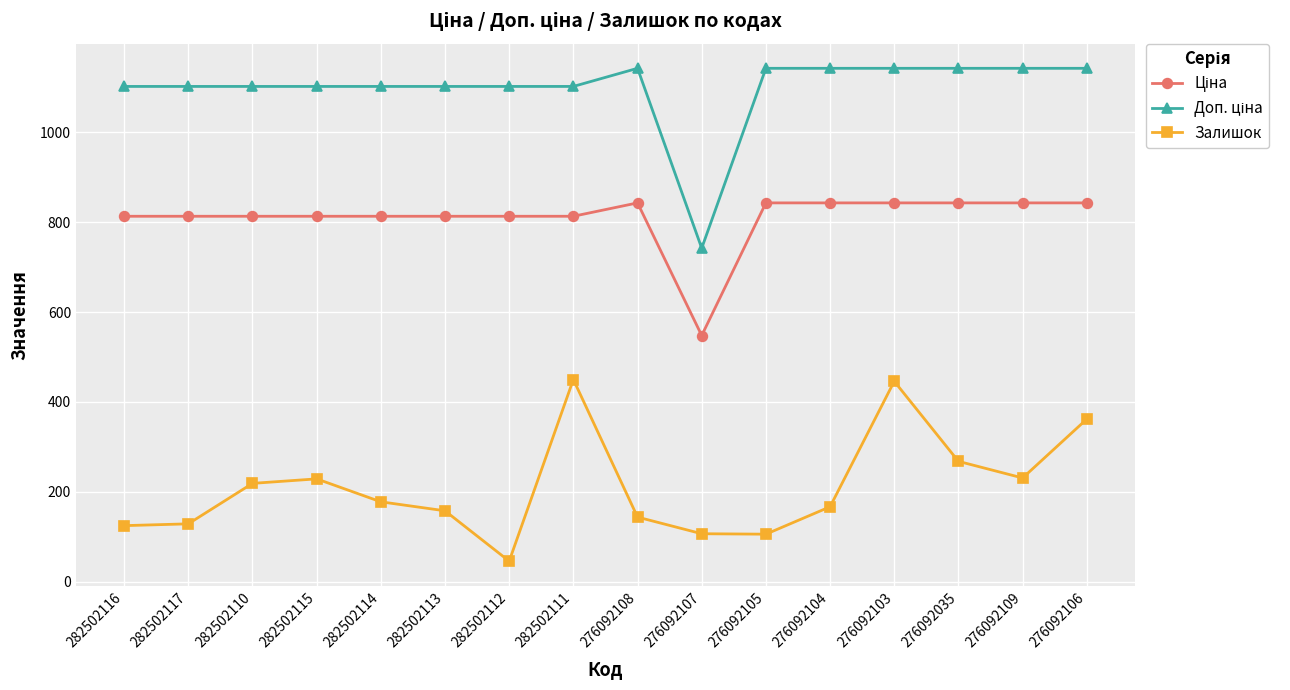

Which label corresponds to the smallest value in the chart?

282502112